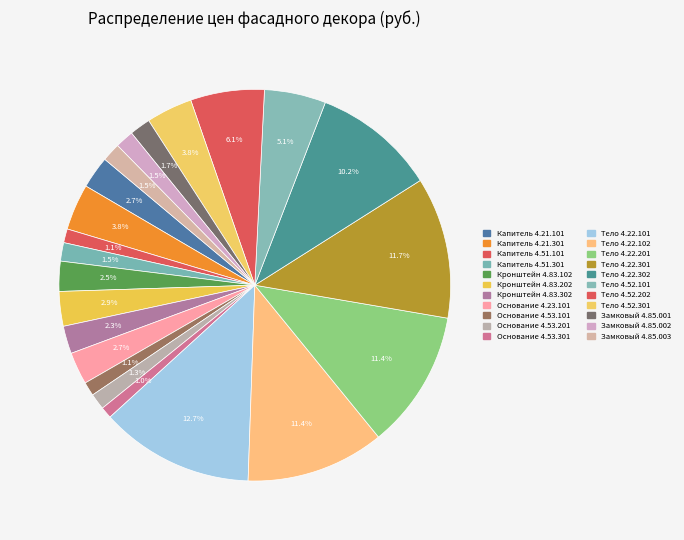

Which category has the biggest portion of the pie?

Тело 4.22.101